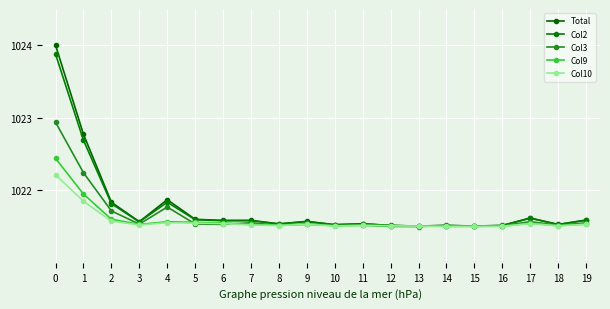

Reading left to right, transcribe all the data shown in this chart.

Total: 1024.0	1022.8	1021.8	1021.6	1021.9	1021.6	1021.6	1021.6	1021.5	1021.6	1021.5	1021.5	1021.5	1021.5	1021.5	1021.5	1021.5	1021.6	1021.5	1021.6
Col2: 1023.9	1022.7	1021.8	1021.6	1021.8	1021.6	1021.6	1021.6	1021.5	1021.6	1021.5	1021.5	1021.5	1021.5	1021.5	1021.5	1021.5	1021.6	1021.5	1021.6
Col3: 1022.9	1022.2	1021.7	1021.5	1021.8	1021.5	1021.5	1021.6	1021.5	1021.5	1021.5	1021.5	1021.5	1021.5	1021.5	1021.5	1021.5	1021.6	1021.5	1021.6
Col9: 1022.4	1021.9	1021.6	1021.5	1021.6	1021.6	1021.6	1021.5	1021.5	1021.5	1021.5	1021.5	1021.5	1021.5	1021.5	1021.5	1021.5	1021.5	1021.5	1021.5
Col10: 1022.2	1021.8	1021.6	1021.5	1021.6	1021.5	1021.5	1021.5	1021.5	1021.5	1021.5	1021.5	1021.5	1021.5	1021.5	1021.5	1021.5	1021.5	1021.5	1021.5